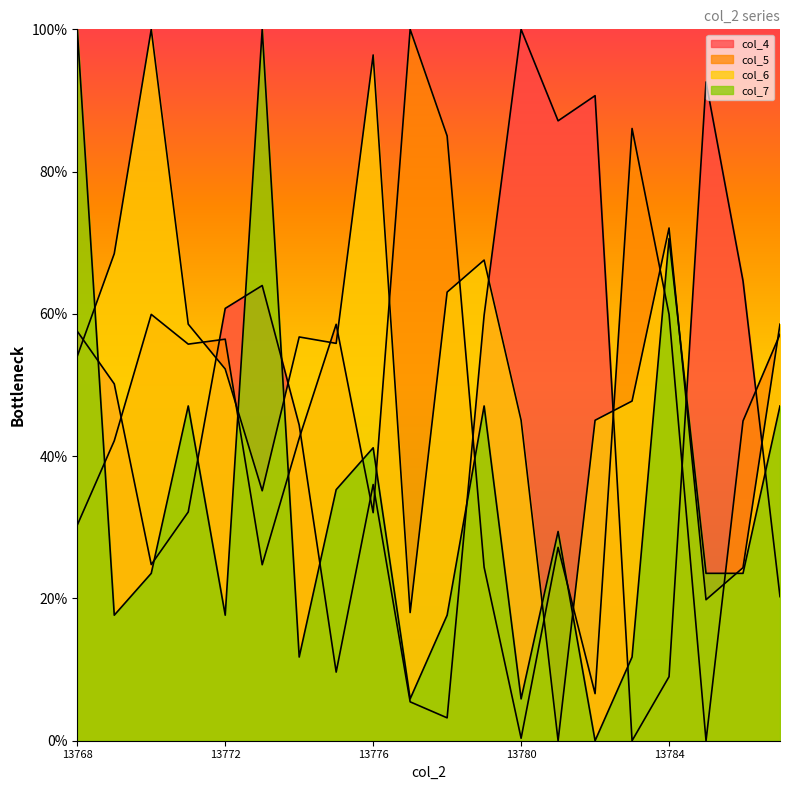

At which category does the chart reach its minimum across all series?

13783